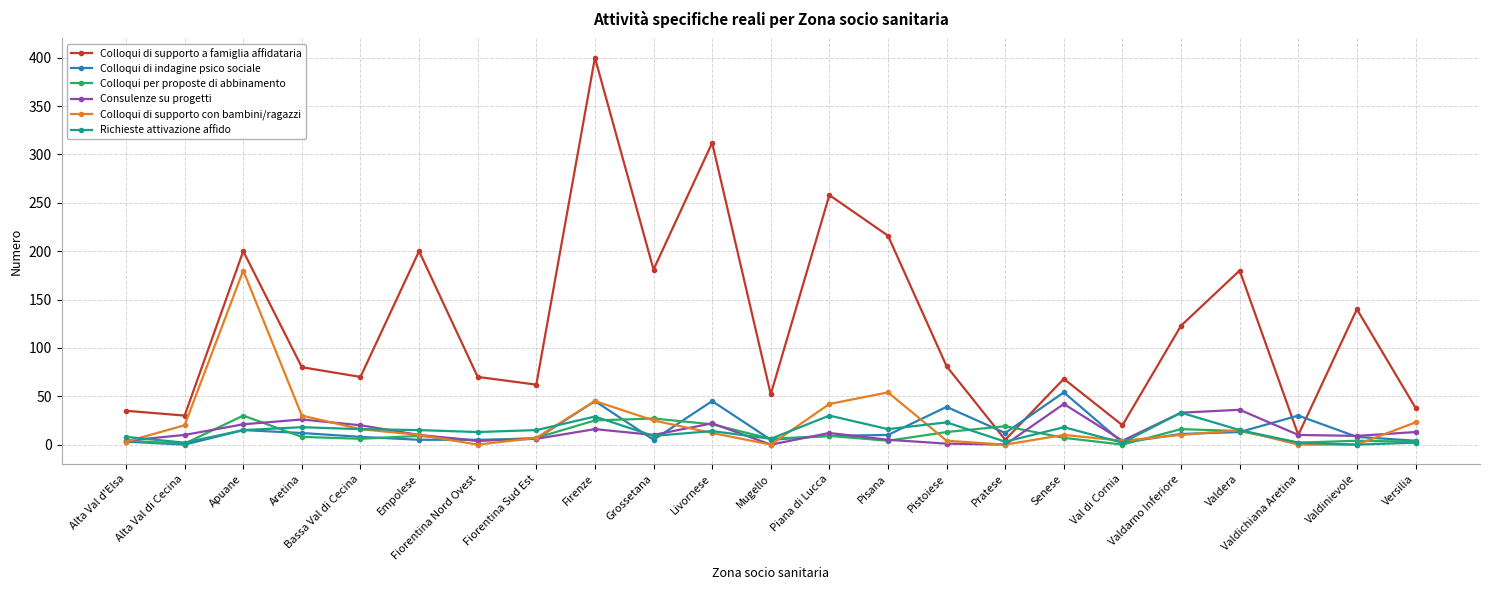

Is this an area chart (filled region under the line)?

No